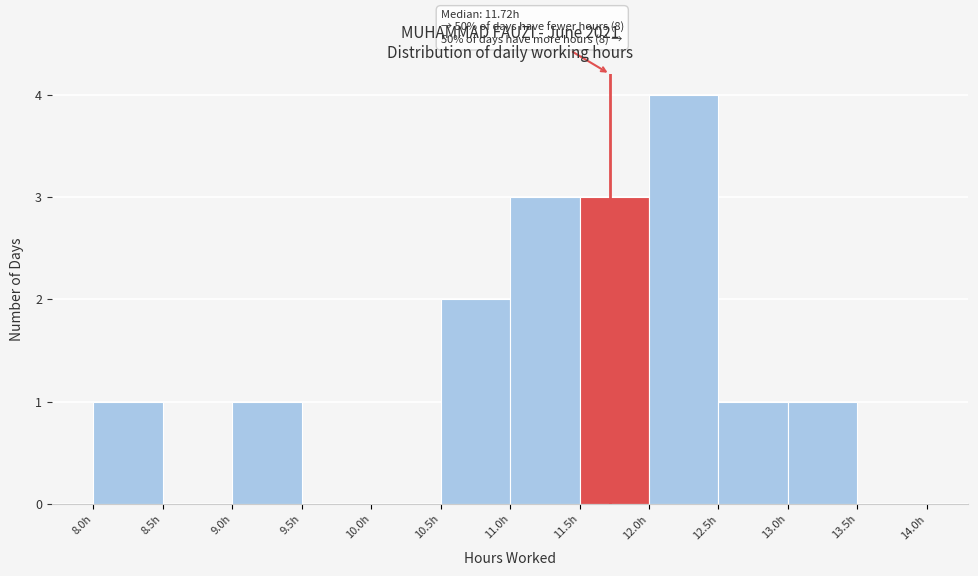

Over which range of the x-axis is the bar tallest?

12.0 to 12.5